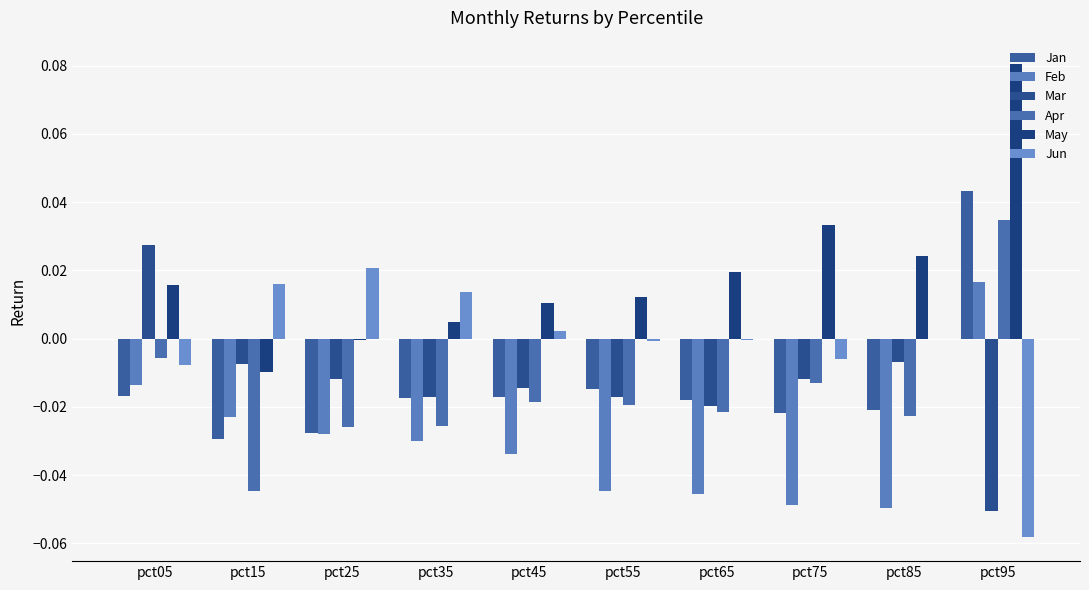

Does the chart contain stacked bars?

No